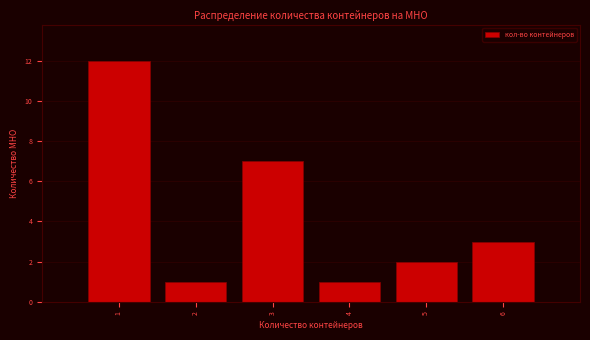

Reading left to right, extract all data points from this chart.

1=12	2=1	3=7	4=1	5=2	6=3